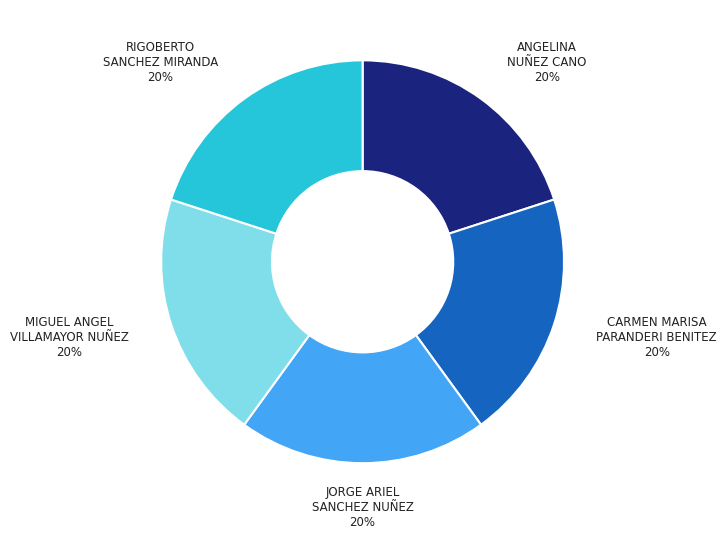

Does ANGELINA NUÑEZ CANO represent more than half of the total?

No